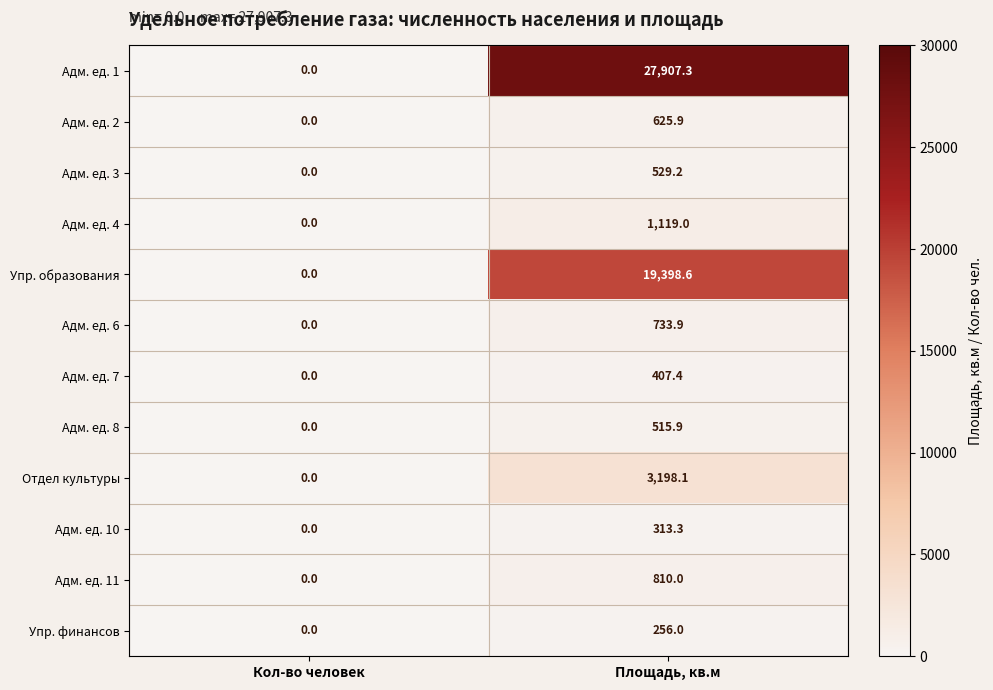

True or false: Адм. ед. 10 has a value of 0.0 at Кол-во человек.

True